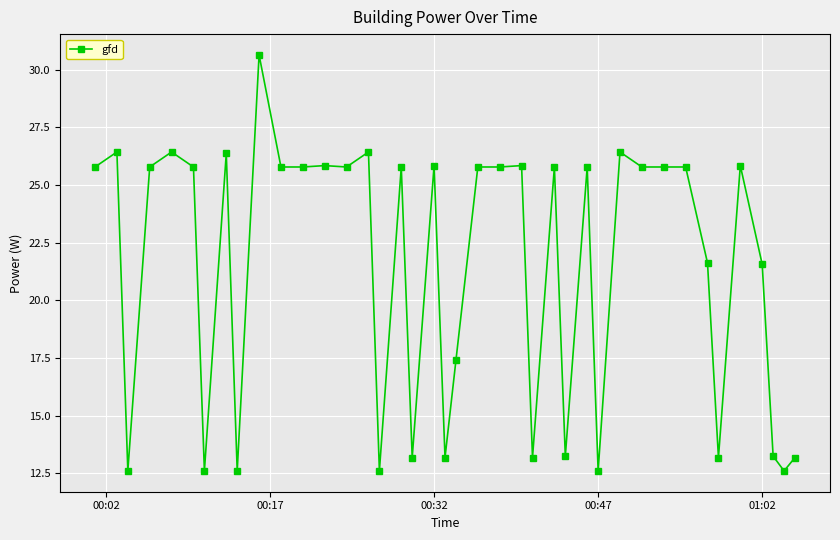

What is the average value?

21.4